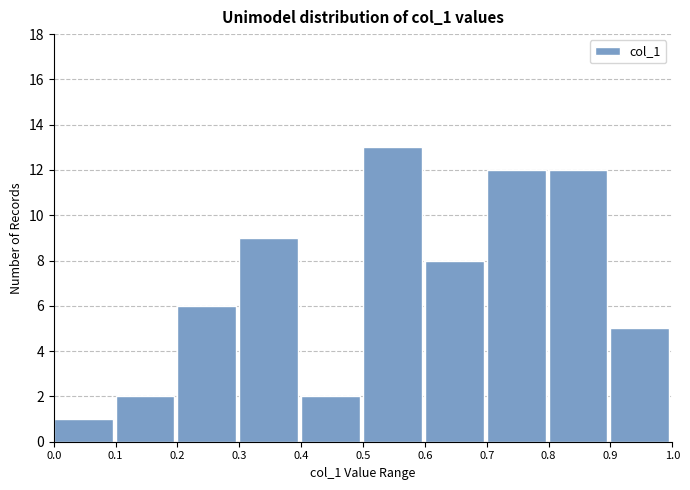

Over which range of the x-axis is the bar tallest?

0.5 to 0.6